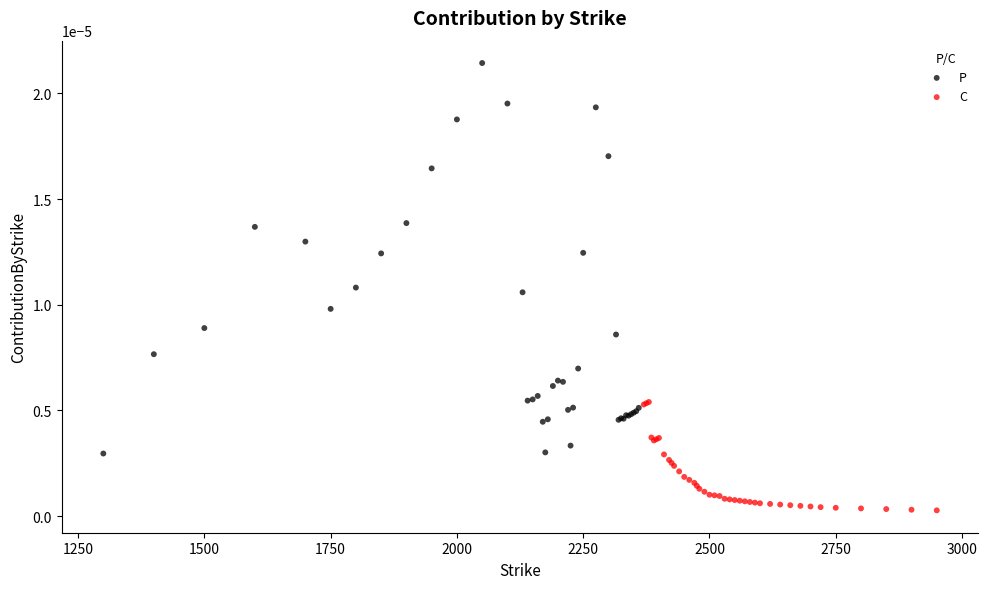

Which series contains the lowest Y value?

C